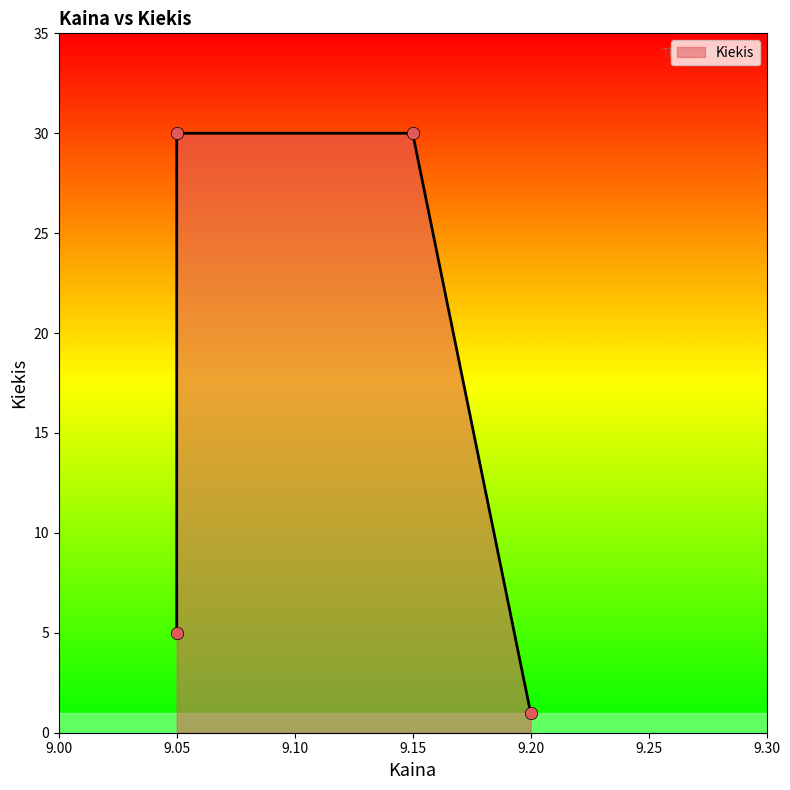

What is the ratio of the value at 9.15 to the value at 9.05?

1.0